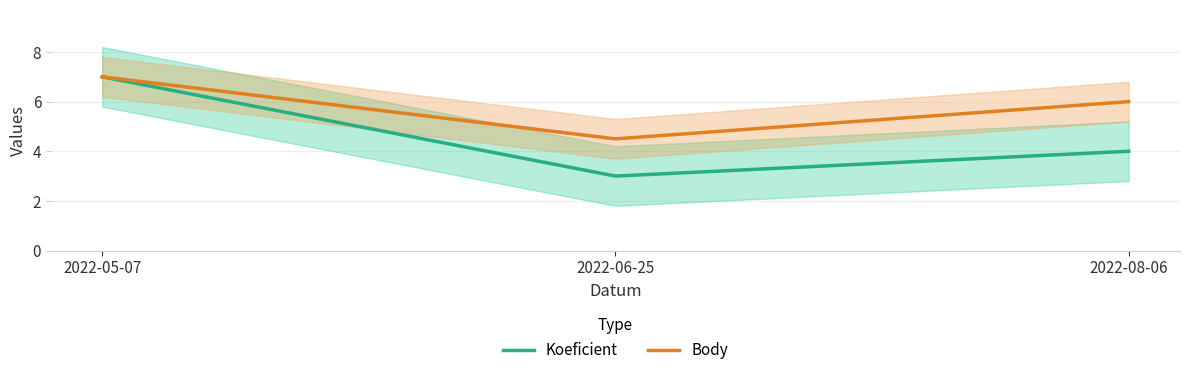

Which series has the largest range (max minus min)?

Koeficient